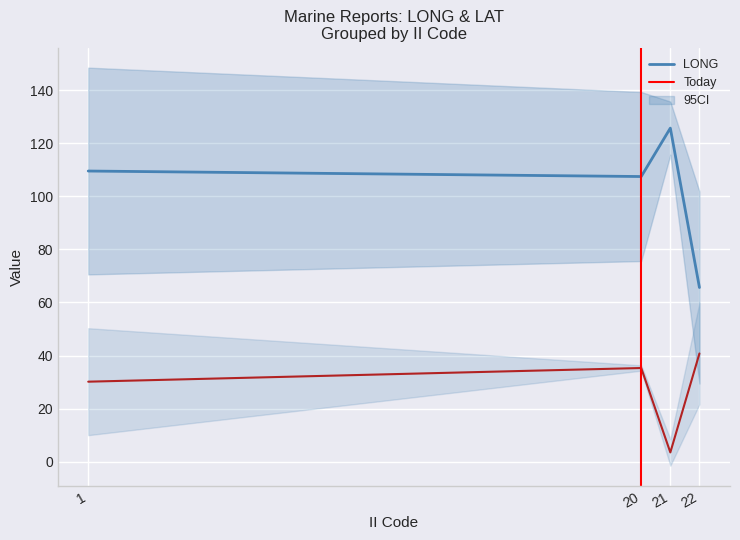

Where is the first local maximum for LONG?

21